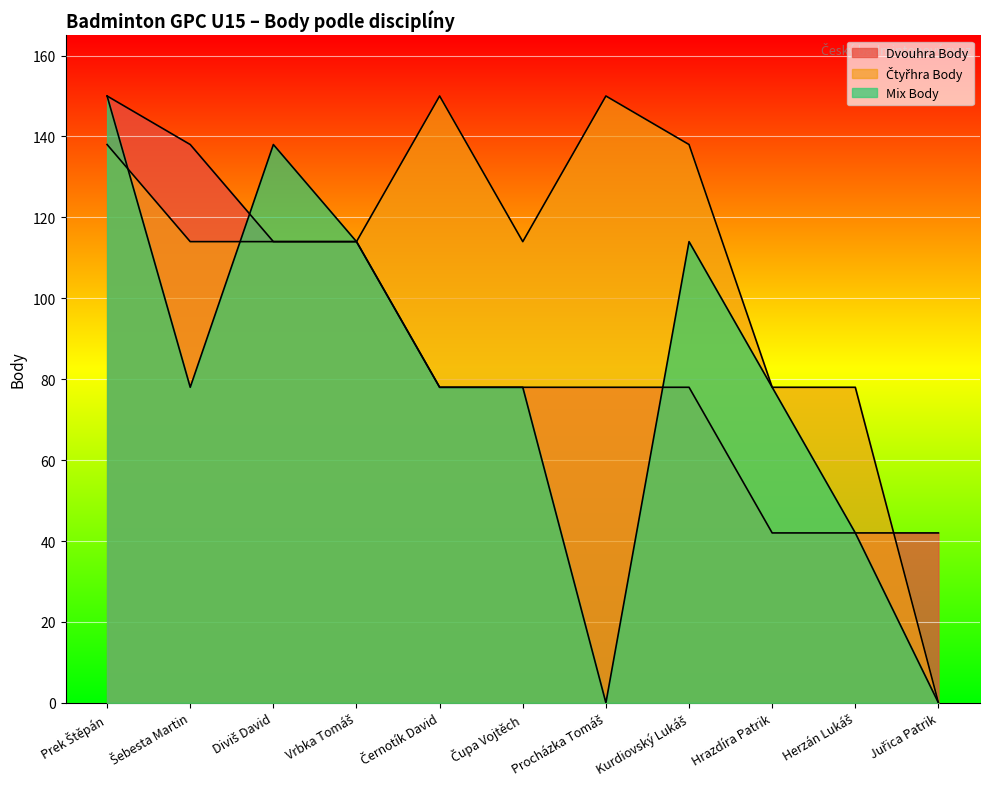

How many values in Mix Body are above zero?

9